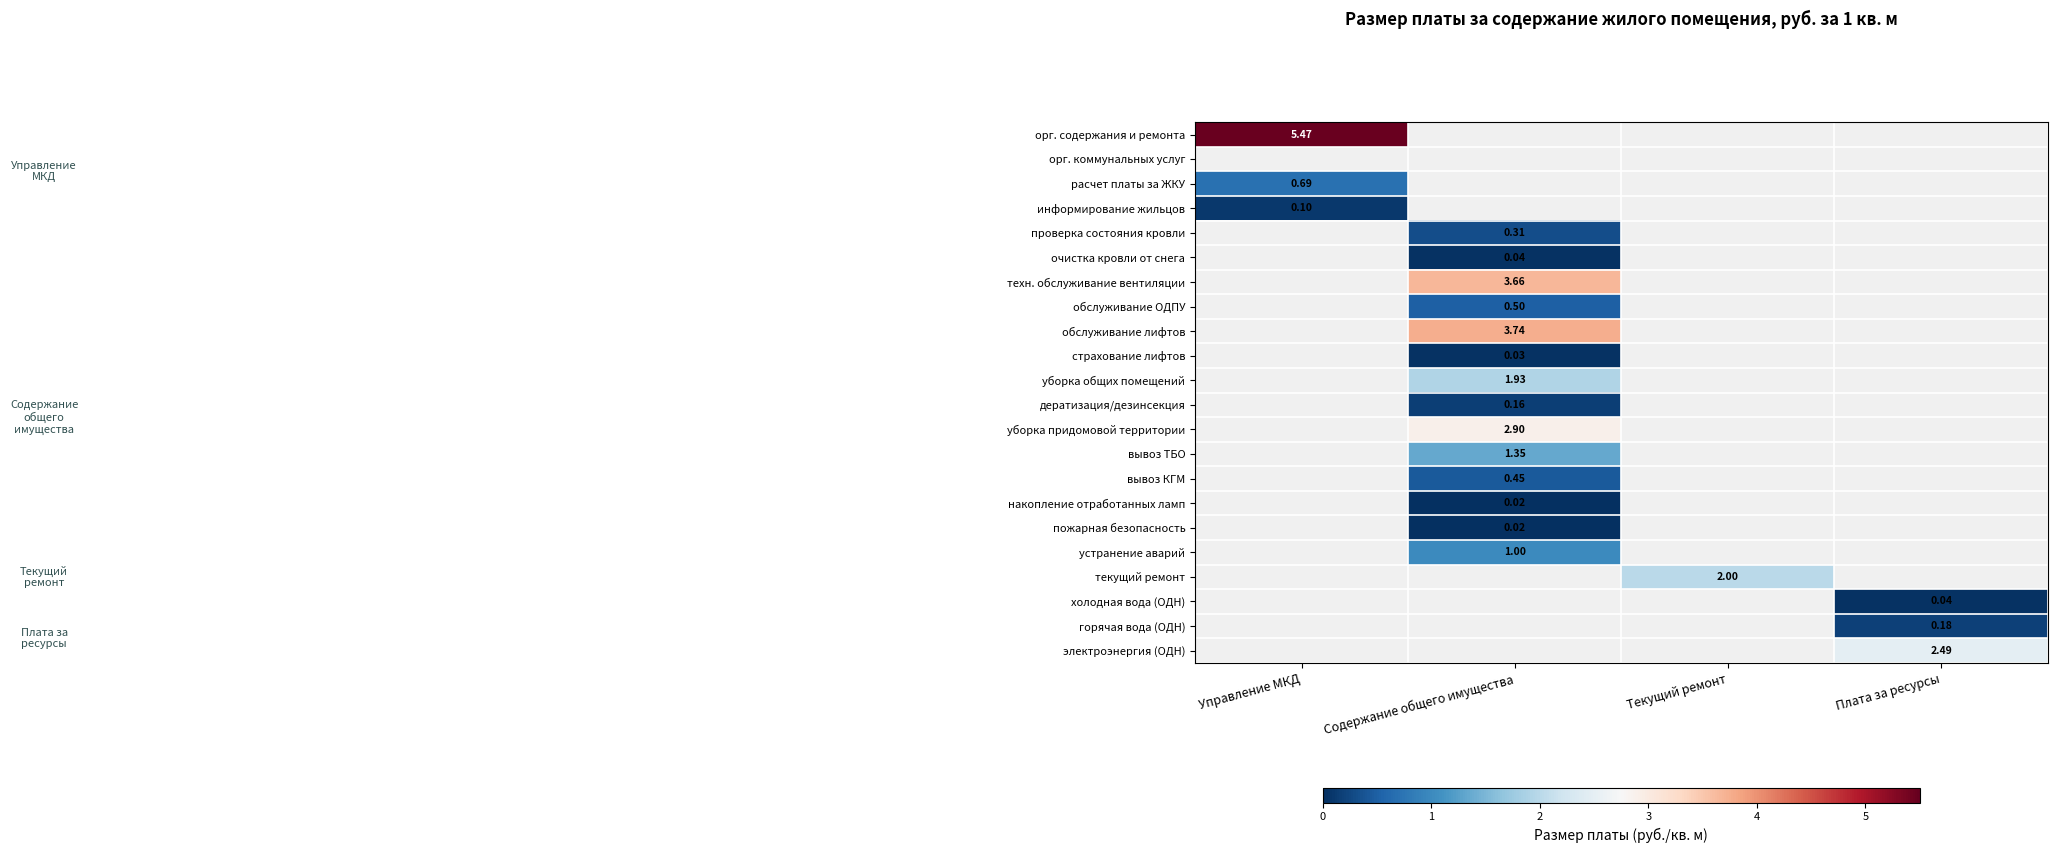

The обслуживание лифтов series shows 0.0 at Управление МКД. True or false?

True